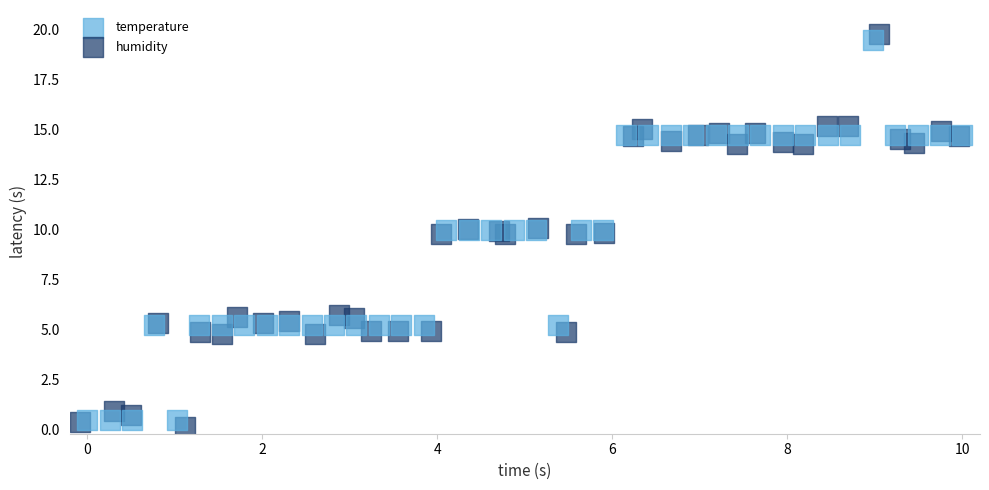

What are all the series names shown in the legend?

temperature, humidity